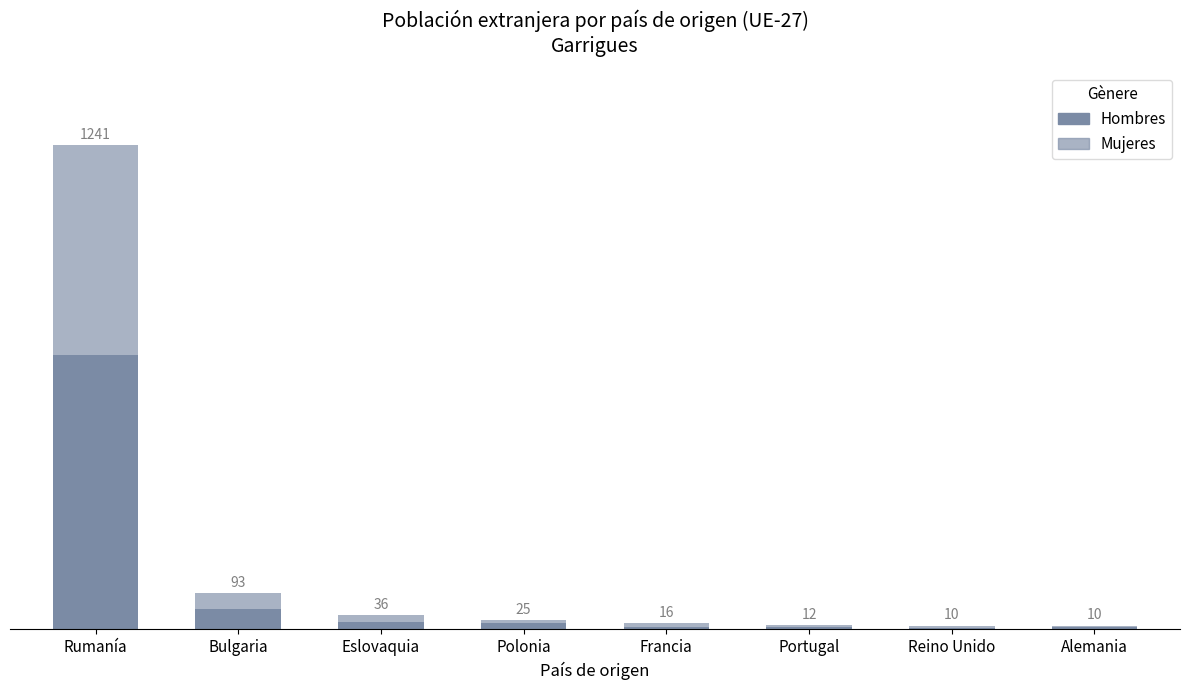

Are the bars horizontal?

No